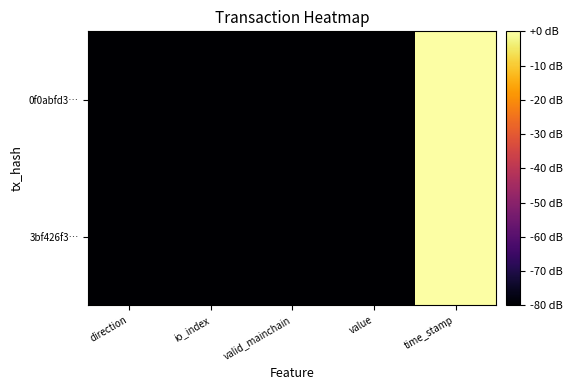

What is the minimum value shown in the chart?

-80.0